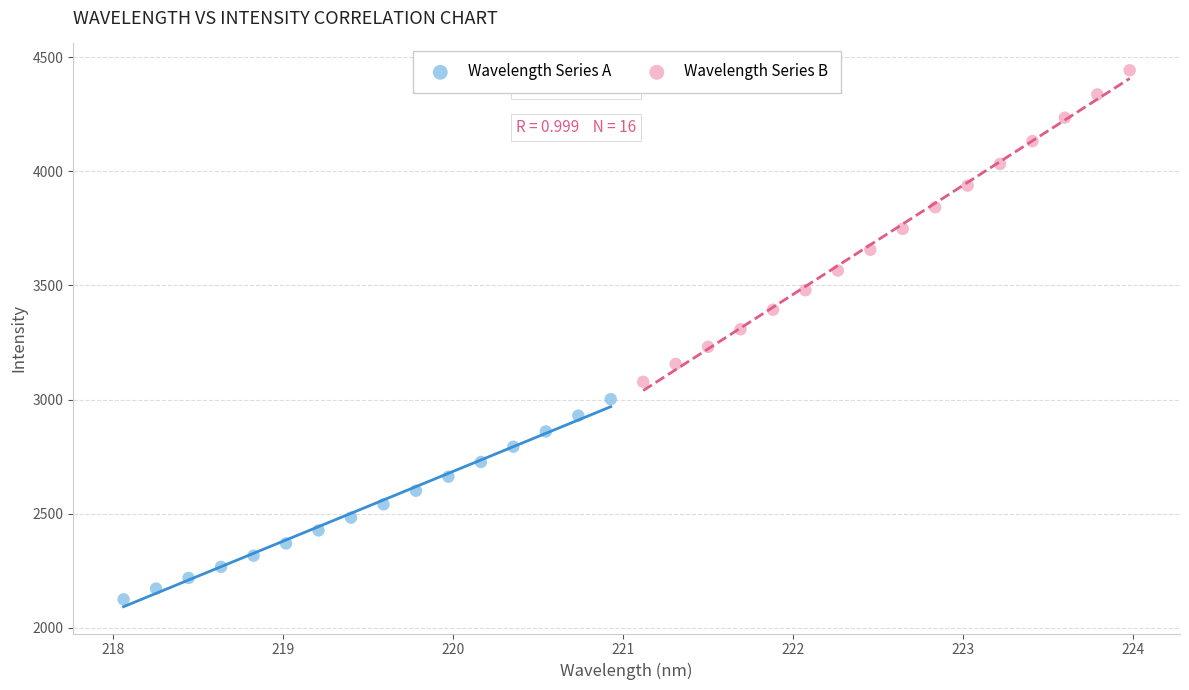

What are all the series names shown in the legend?

Wavelength Series A, Wavelength Series B